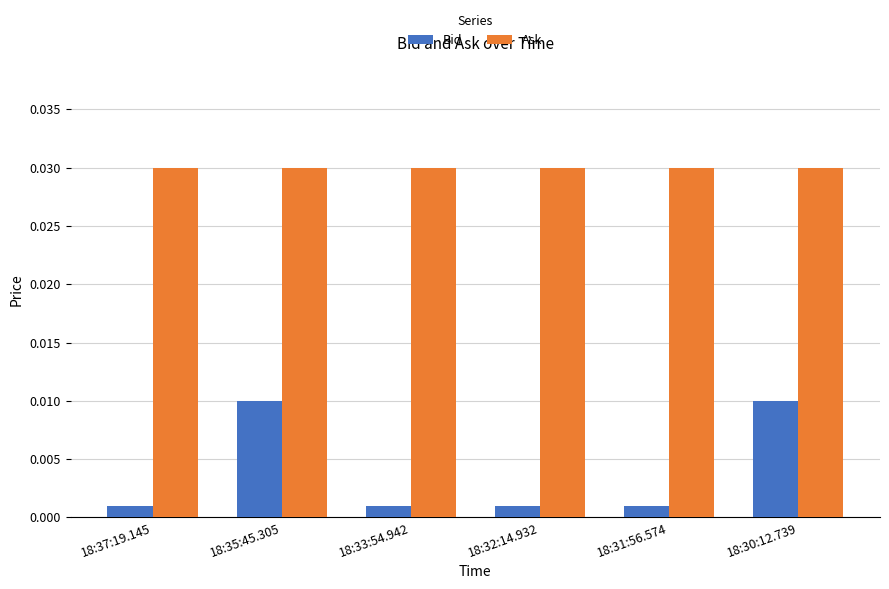

Which series has the largest range (max minus min)?

Bid